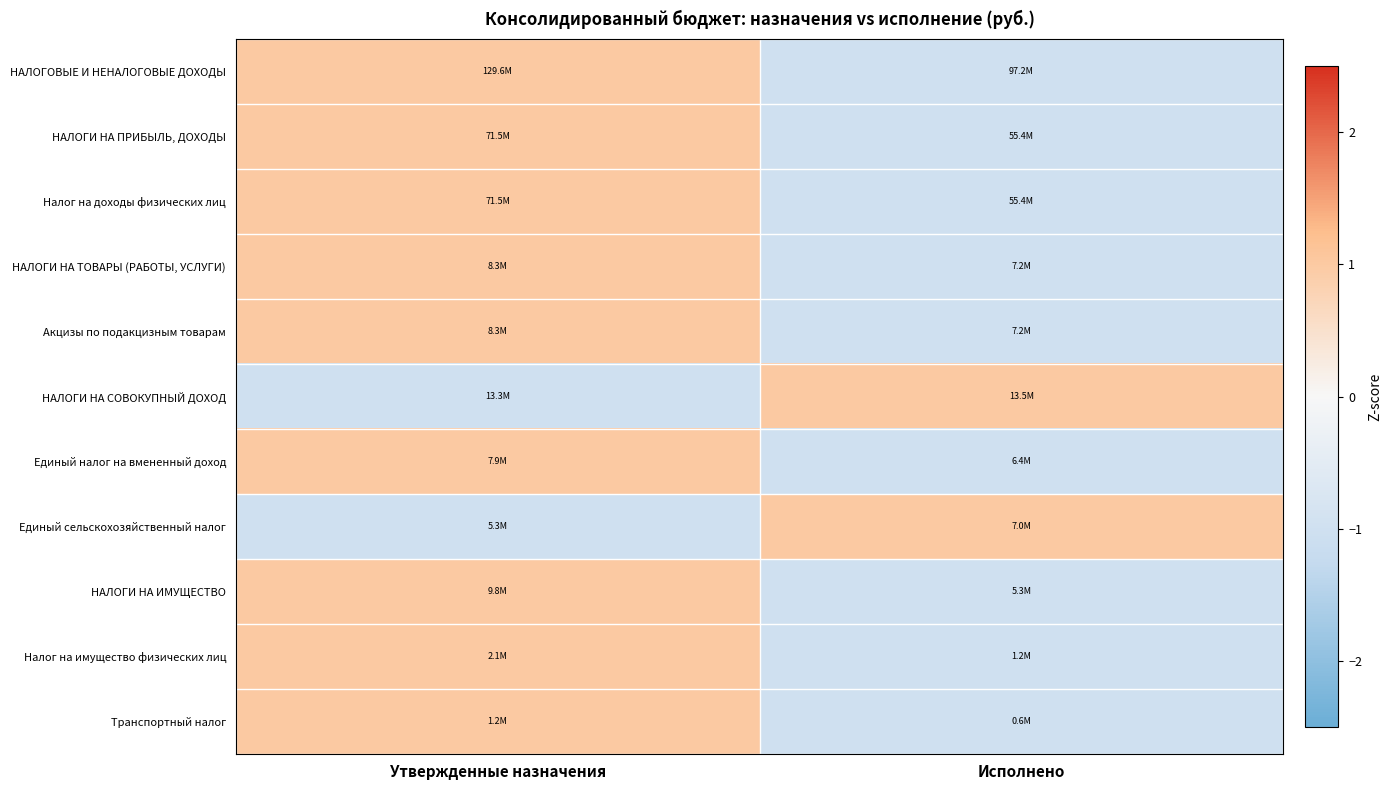

Reading right to left, extract all data points from this chart.

НАЛОГОВЫЕ И НЕНАЛОГОВЫЕ ДОХОДЫ: Исполнено=-1.0	Утвержденные назначения=1.0
НАЛОГИ НА ПРИБЫЛЬ, ДОХОДЫ: Исполнено=-1.0	Утвержденные назначения=1.0
Налог на доходы физических лиц: Исполнено=-1.0	Утвержденные назначения=1.0
НАЛОГИ НА ТОВАРЫ (РАБОТЫ, УСЛУГИ): Исполнено=-1.0	Утвержденные назначения=1.0
Акцизы по подакцизным товарам: Исполнено=-1.0	Утвержденные назначения=1.0
НАЛОГИ НА СОВОКУПНЫЙ ДОХОД: Исполнено=1.0	Утвержденные назначения=-1.0
Единый налог на вмененный доход: Исполнено=-1.0	Утвержденные назначения=1.0
Единый сельскохозяйственный налог: Исполнено=1.0	Утвержденные назначения=-1.0
НАЛОГИ НА ИМУЩЕСТВО: Исполнено=-1.0	Утвержденные назначения=1.0
Налог на имущество физических лиц: Исполнено=-1.0	Утвержденные назначения=1.0
Транспортный налог: Исполнено=-1.0	Утвержденные назначения=1.0